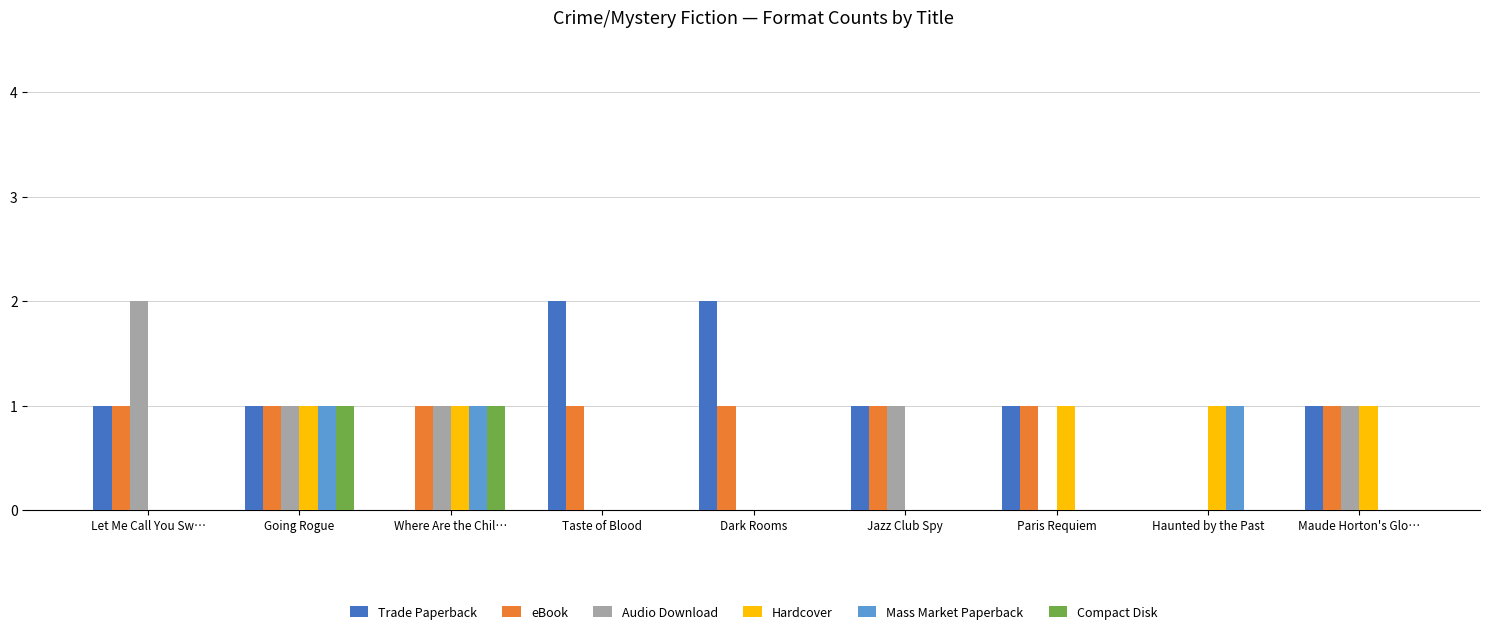

Which series changed the most between Paris Requiem and Maude Horton's Glo…?

Audio Download